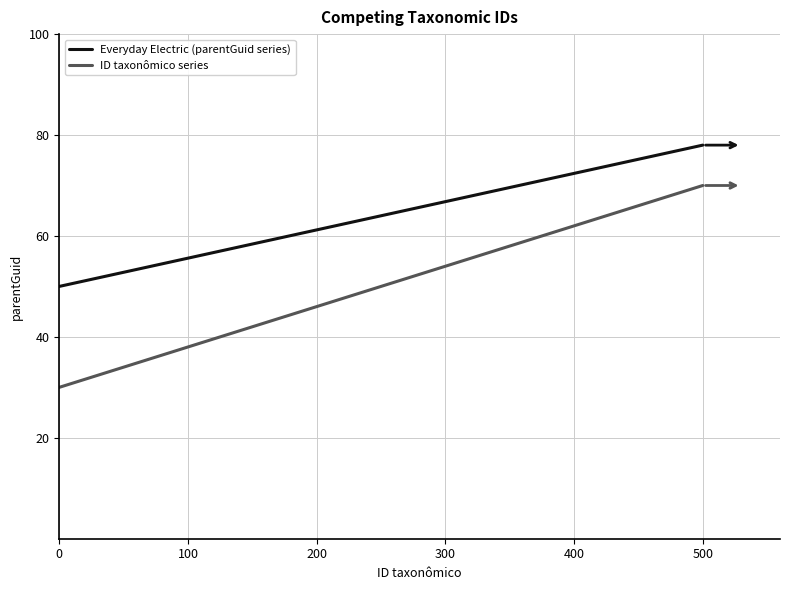

Which series has the largest total across all categories?

Everyday Electric (parentGuid series)